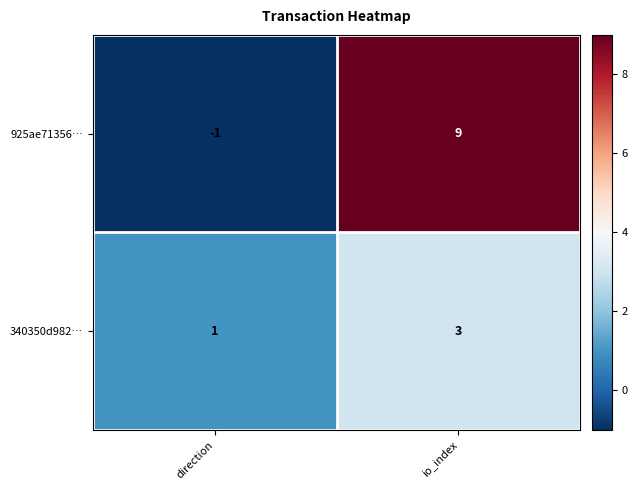

Count the number of categories in the chart.

2